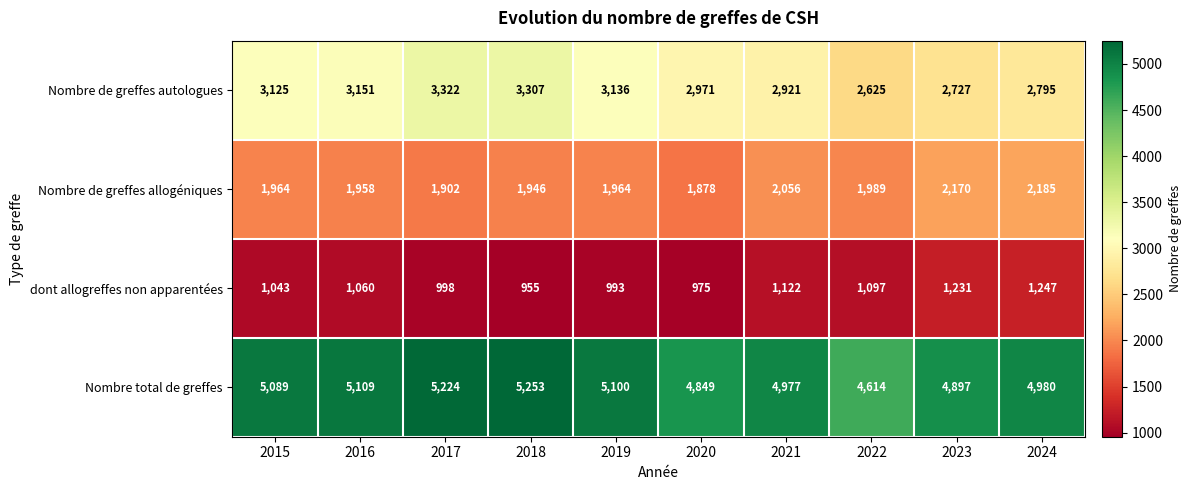

What is the spread (max minus min) of values at 2020?

3874